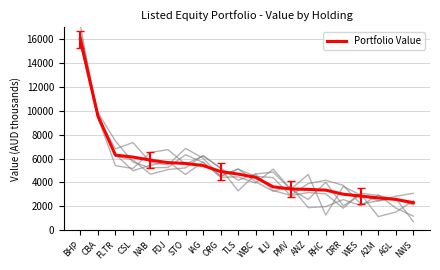

At which label is the value closest to 9140?

CBA